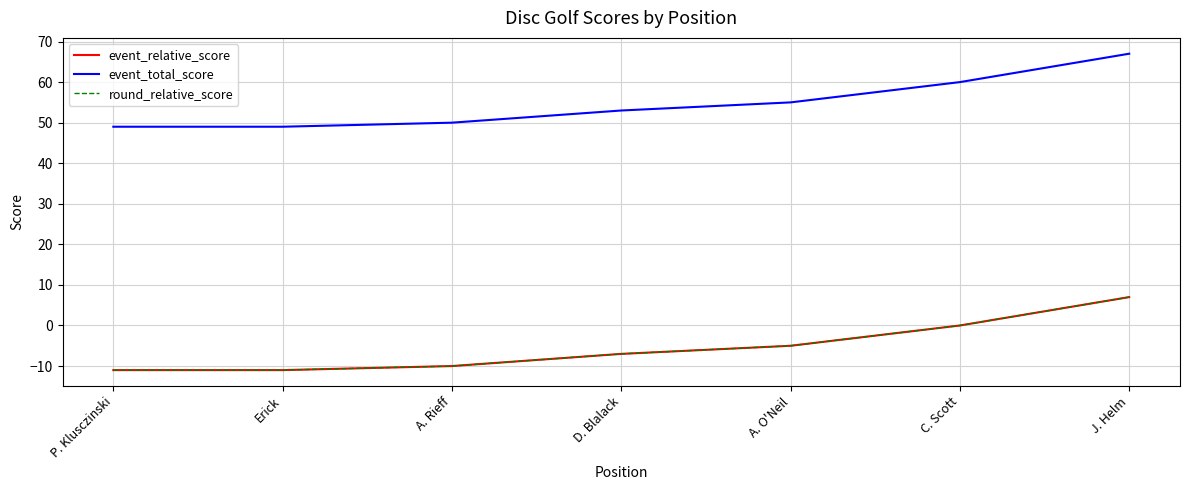

Does the chart have visible grid lines?

Yes